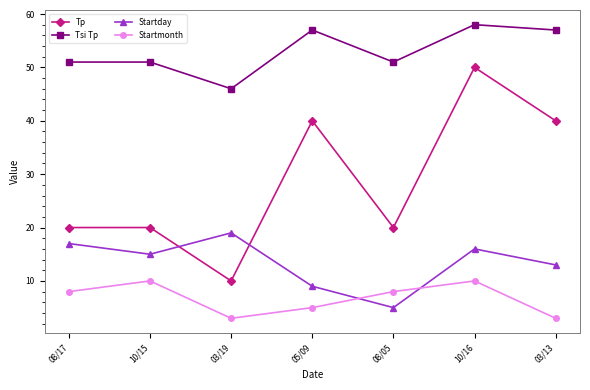

How many lines are shown in the chart?

4